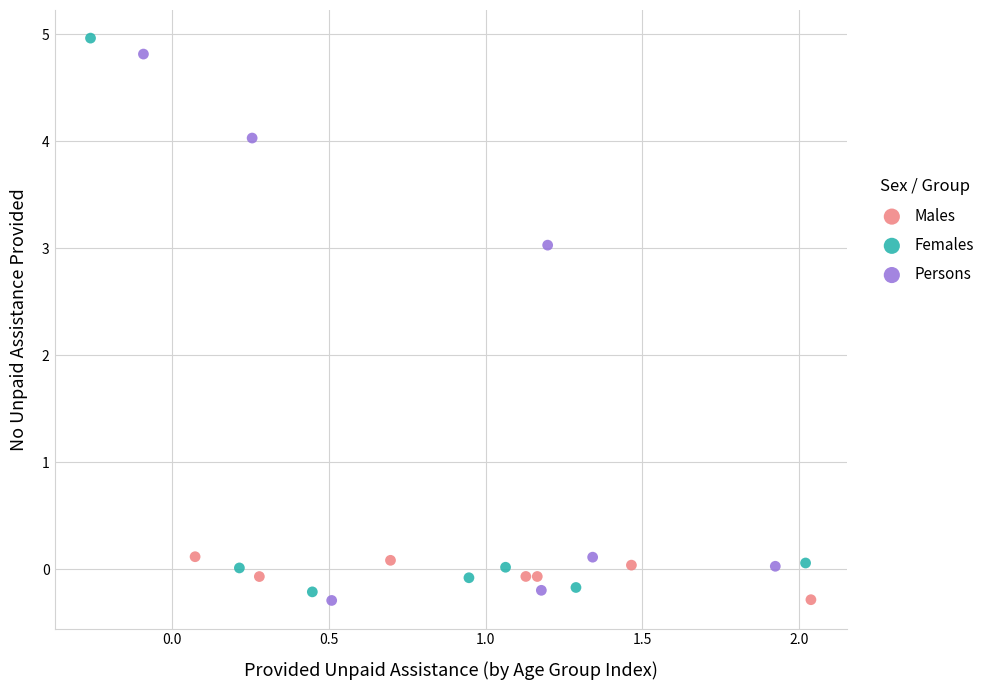

Which series reaches the maximum Y coordinate?

Females